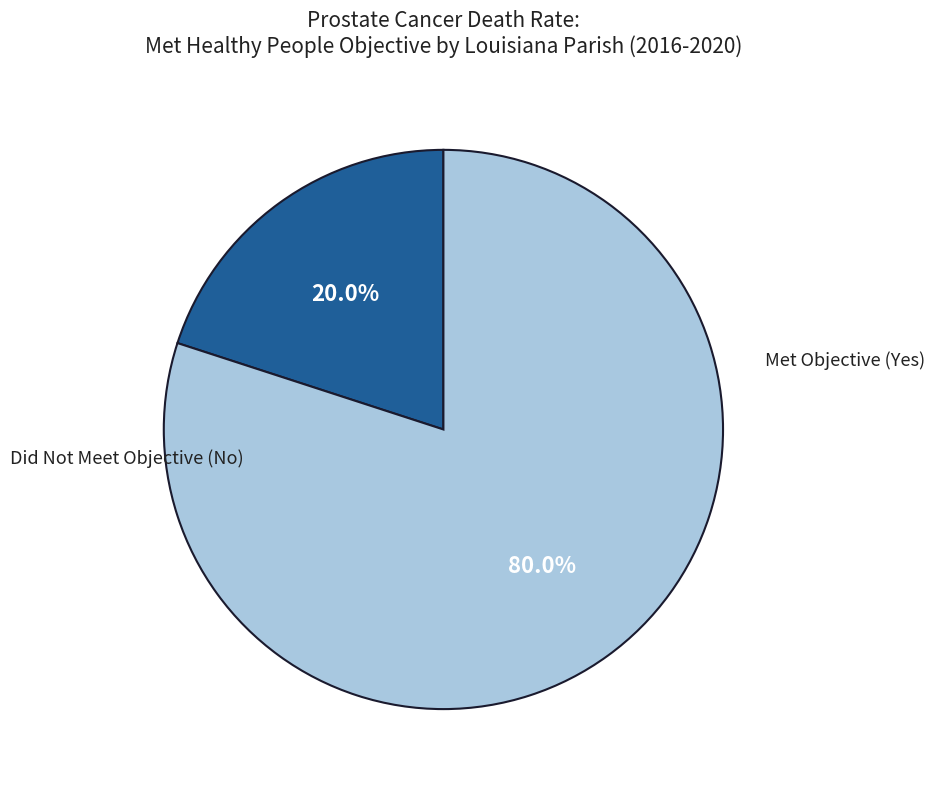

Is there a majority slice in this chart?

Yes